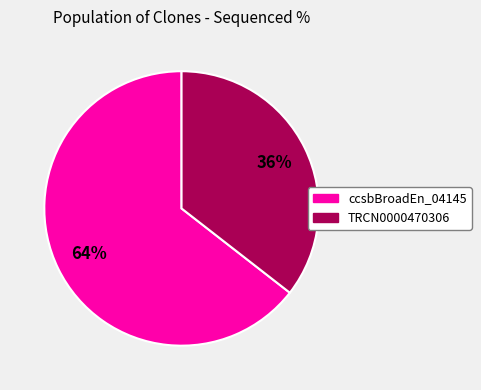

Does any single category account for the majority?

Yes